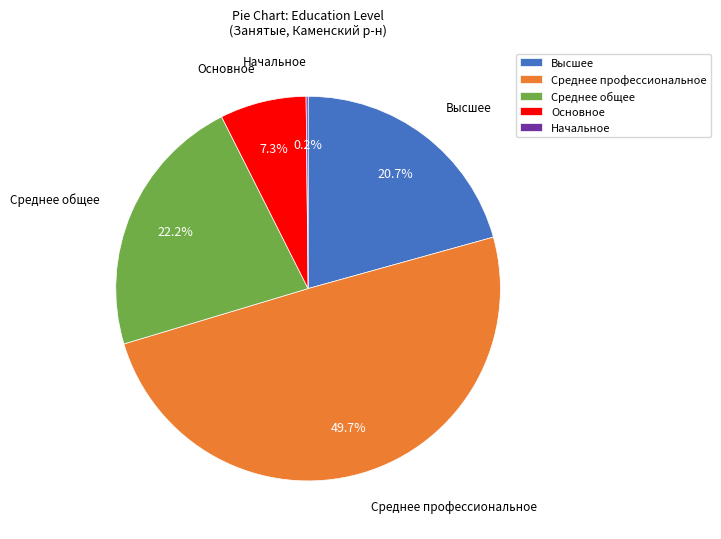

What is the ratio of the value at Среднее общее to the value at Среднее профессиональное?

0.4